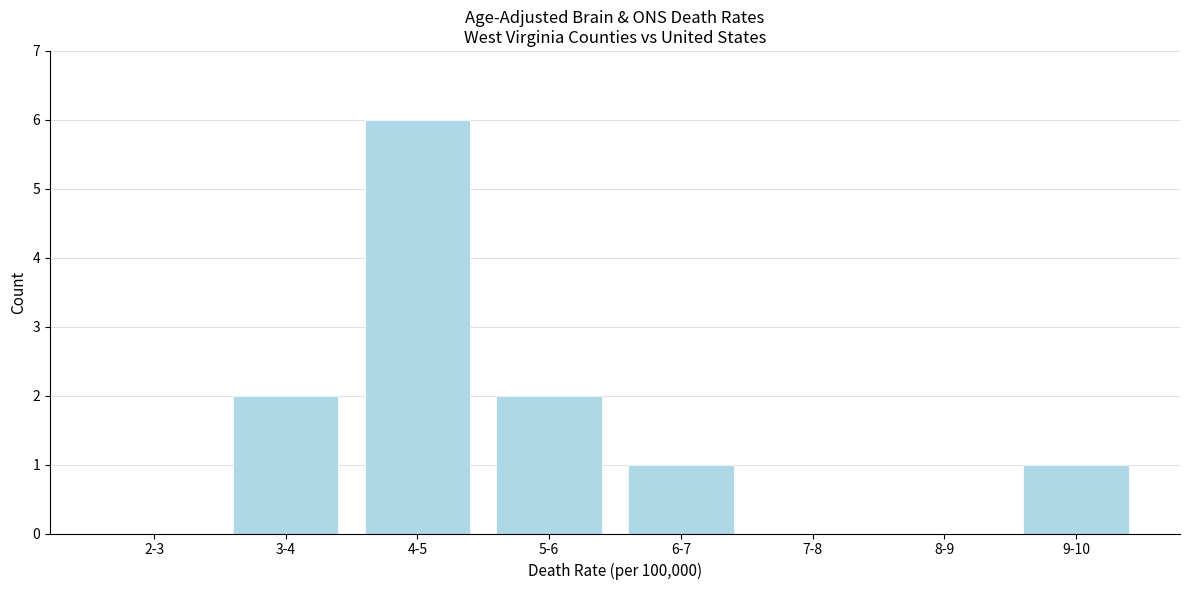

Reading left to right, list all the values displayed in this chart.

2-3=0	3-4=2	4-5=6	5-6=2	6-7=1	7-8=0	8-9=0	9-10=1